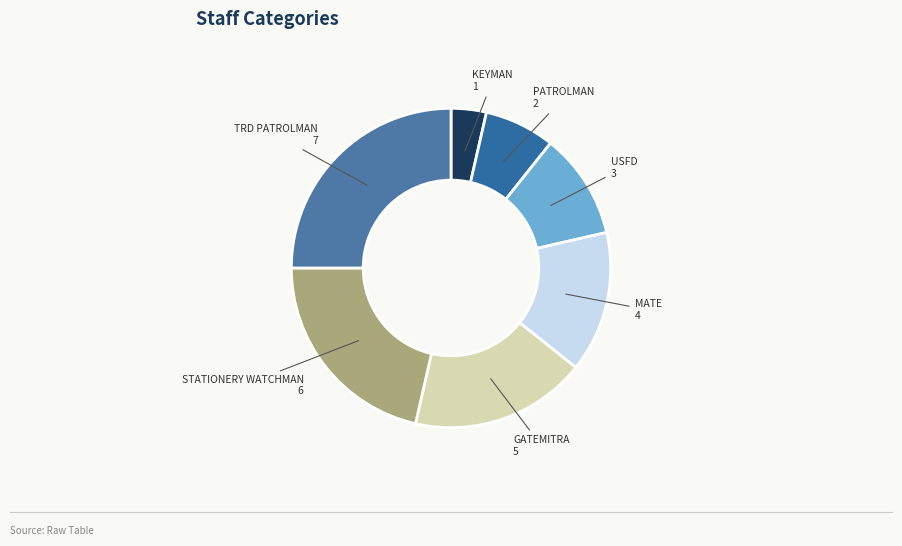

How many segments does this pie chart have?

7